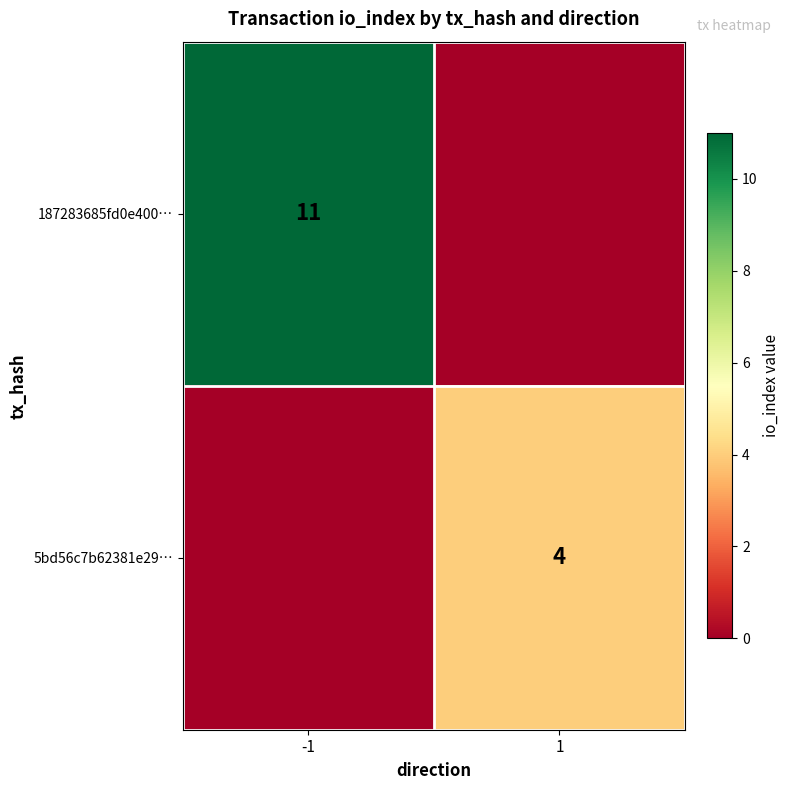

The 5bd56c7b62381e29… series shows 4 at 1. True or false?

True